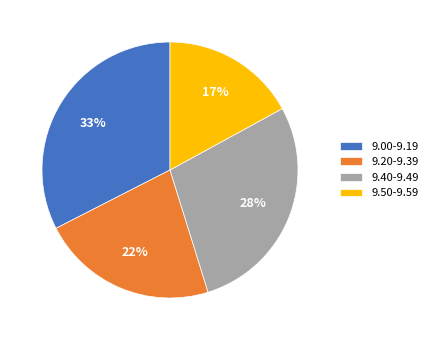

Does any single category account for the majority?

No